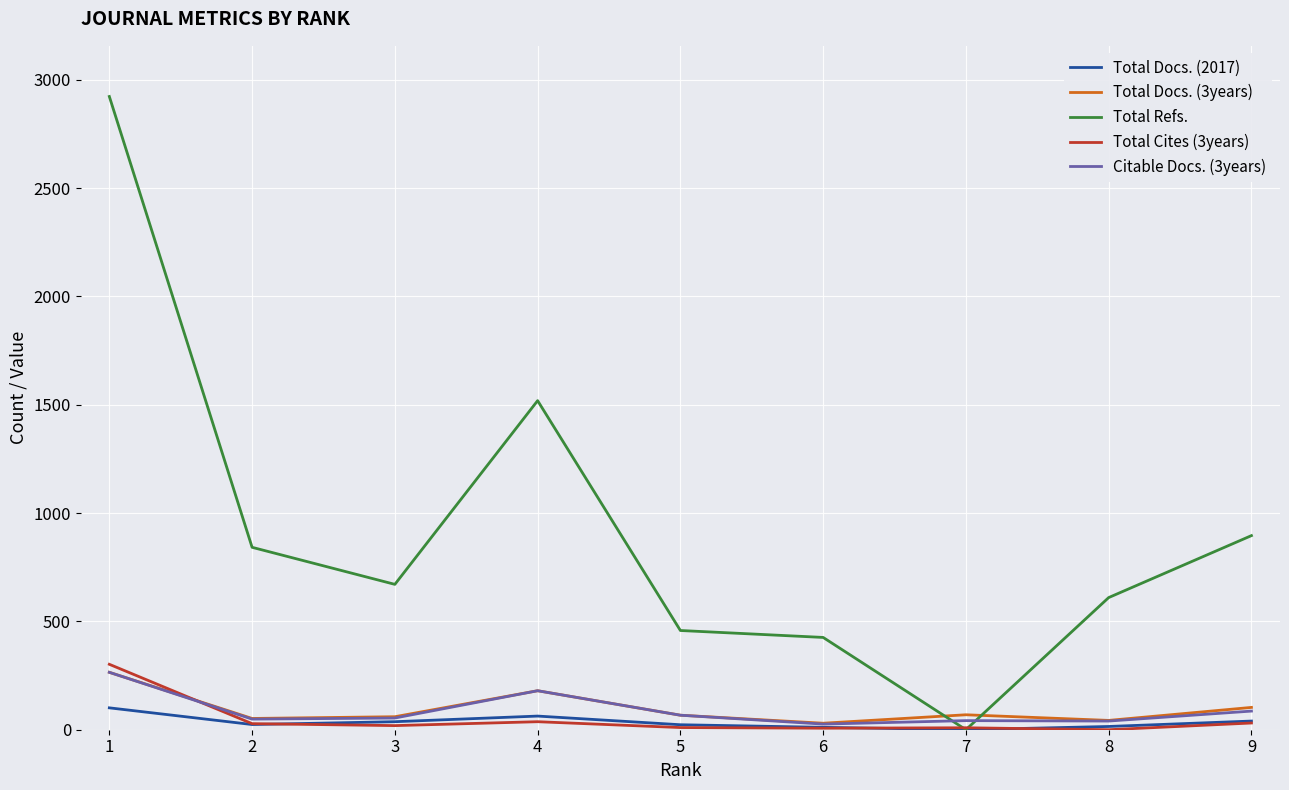

What is the spread (max minus min) of values at 5?

448